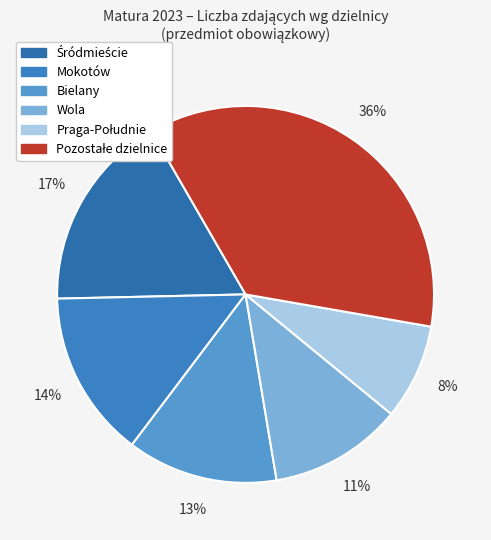

Is there a majority slice in this chart?

No